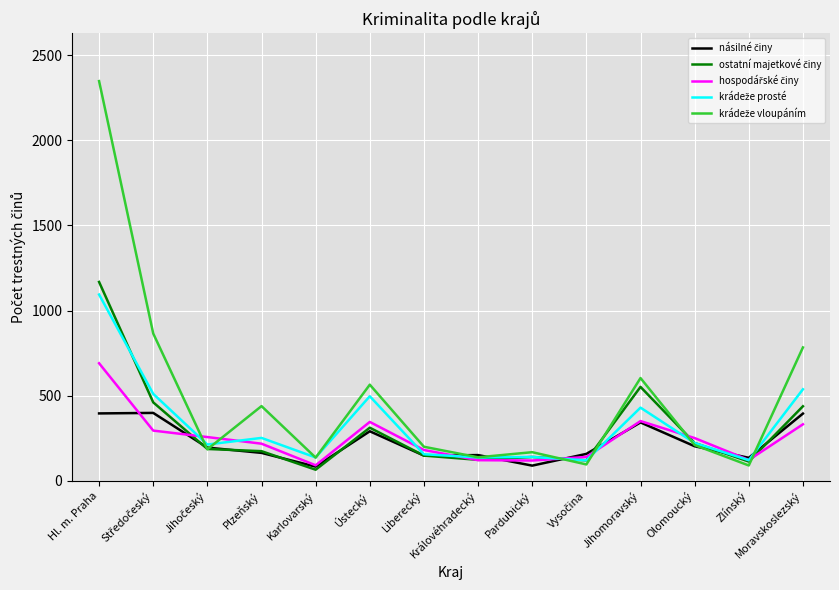

At which category does the chart reach its peak across all series?

Hl. m. Praha